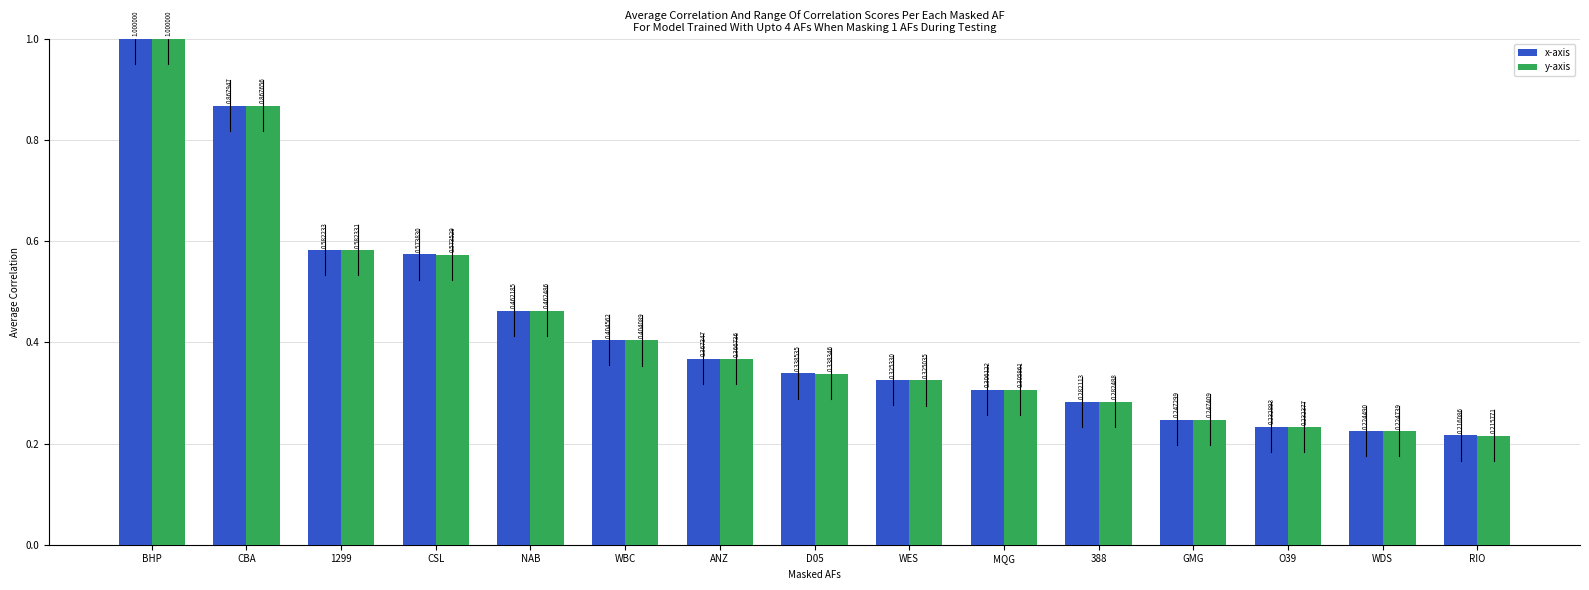

Which series has the largest range (max minus min)?

y-axis